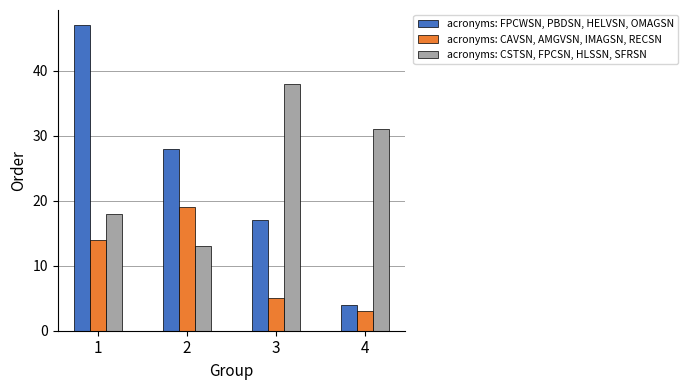

At which label does acronyms: CSTSN, FPCSN, HLSSN, SFRSN first exceed 31?

3